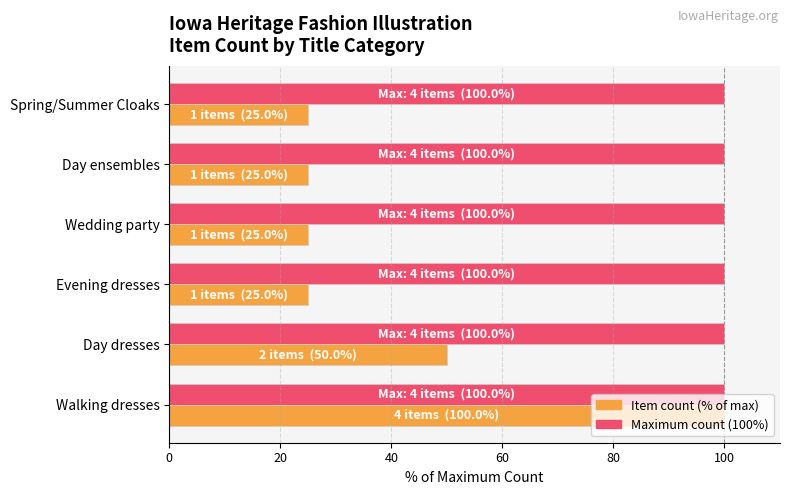

Count the number of categories in the chart.

6